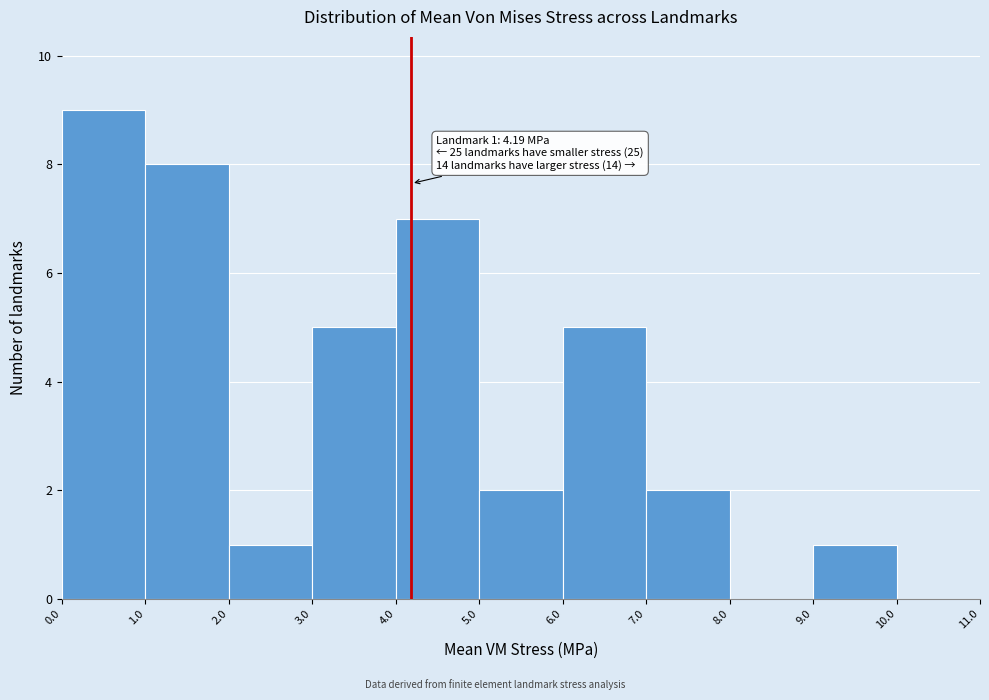

Which range on the x-axis has the tallest bar?

0.0 to 1.0